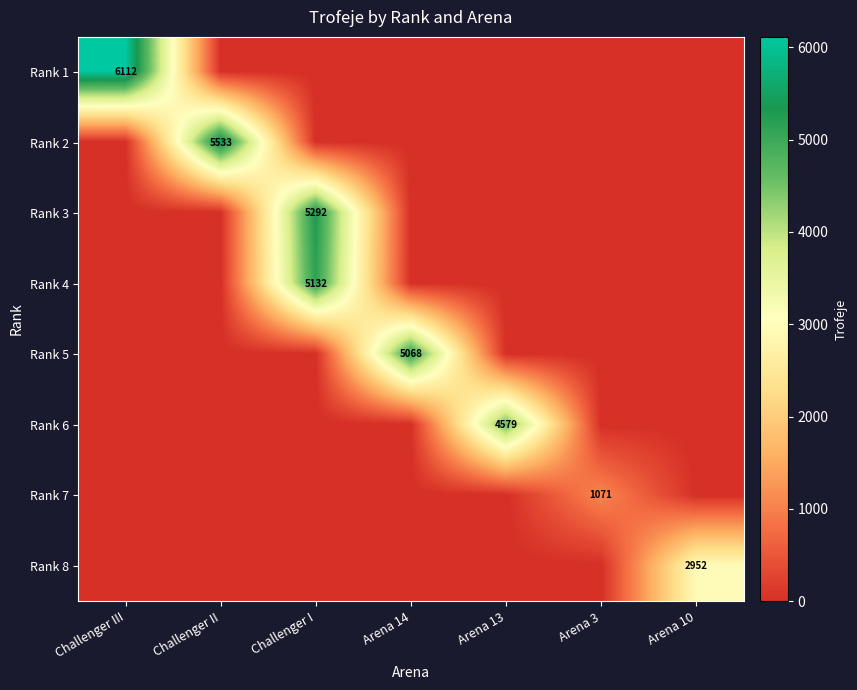

The Rank 4 series shows 3257 at Arena 14. True or false?

False